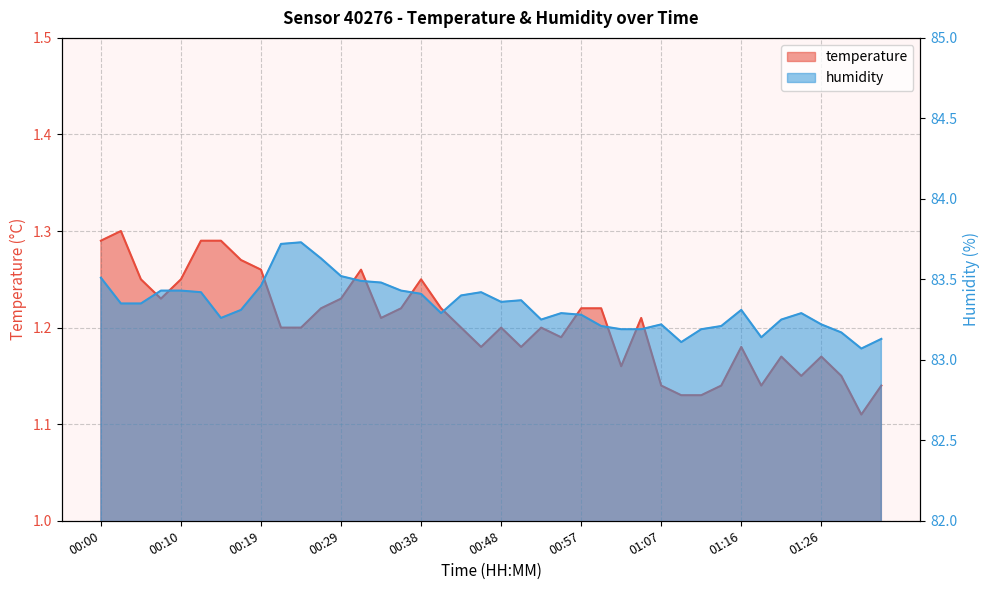

What is the spread (max minus min) of values at 01:09?

82.0